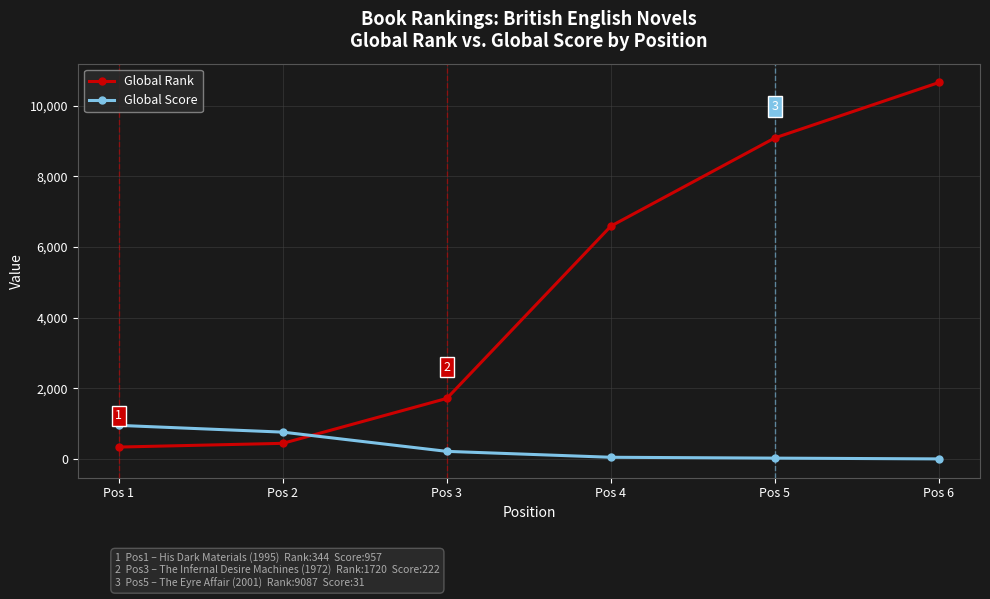

Rank the categories by Global Rank value from highest to lowest.

Pos 6, Pos 5, Pos 4, Pos 3, Pos 2, Pos 1